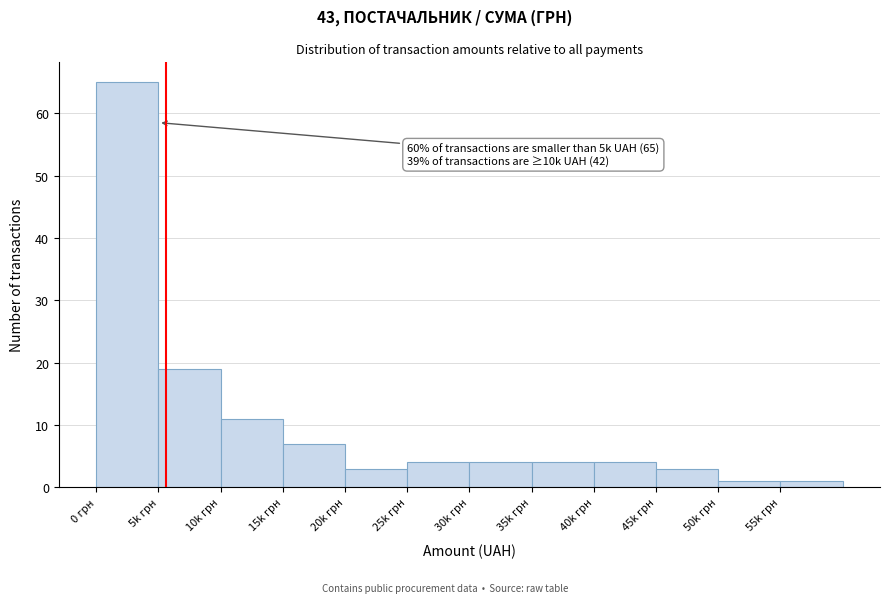

Reading left to right, what are all the values shown in this chart?

65	19	11	7	3	4	4	4	4	3	1	1